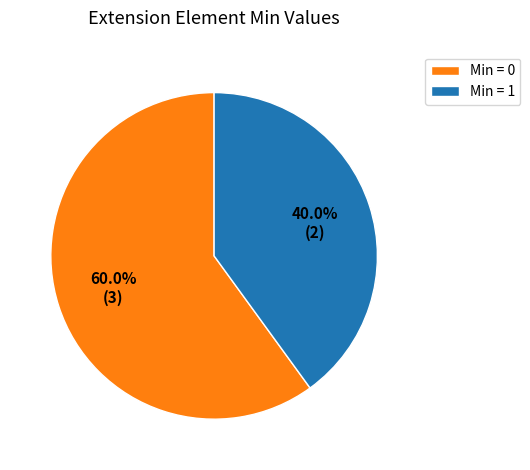

How many slices are in this pie chart?

2